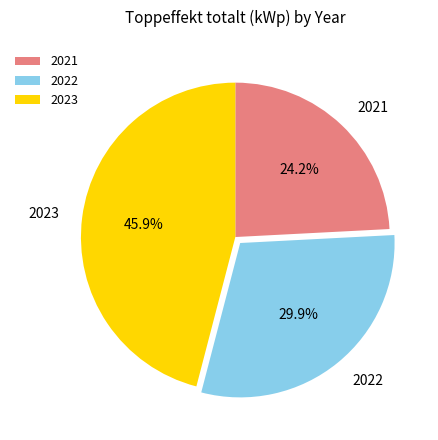

Does 2021 represent more than half of the total?

No